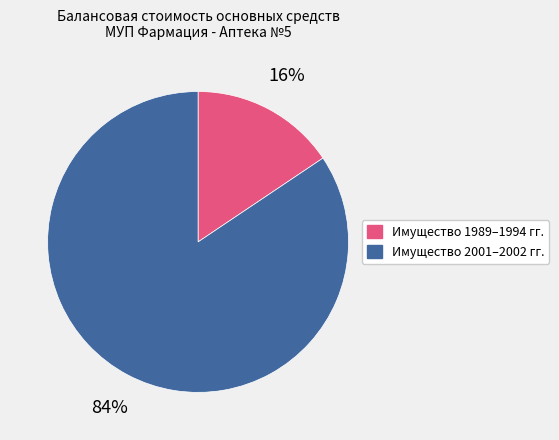

How many segments does this pie chart have?

2